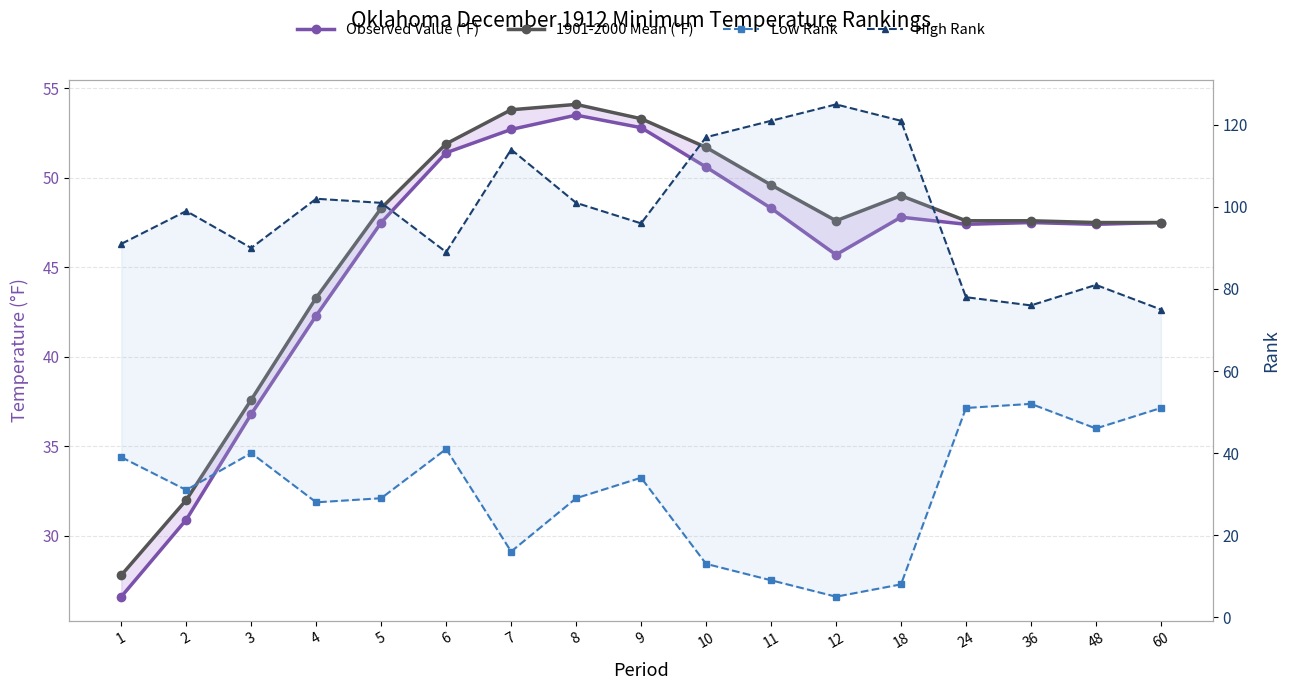

How many values in the Observed Value (°F) series exceed 47?

12